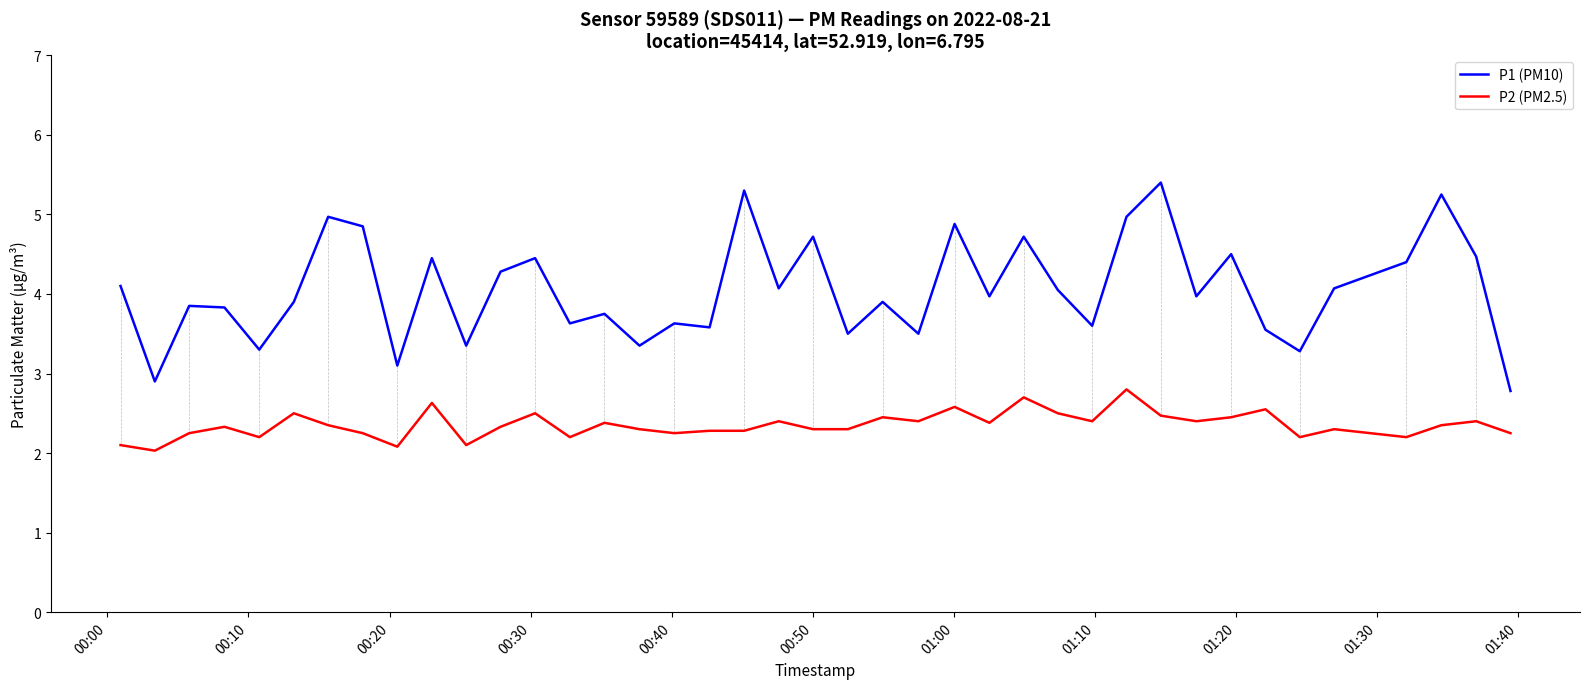

True or false: P2 (PM2.5) and P1 (PM10) intersect in this chart.

False